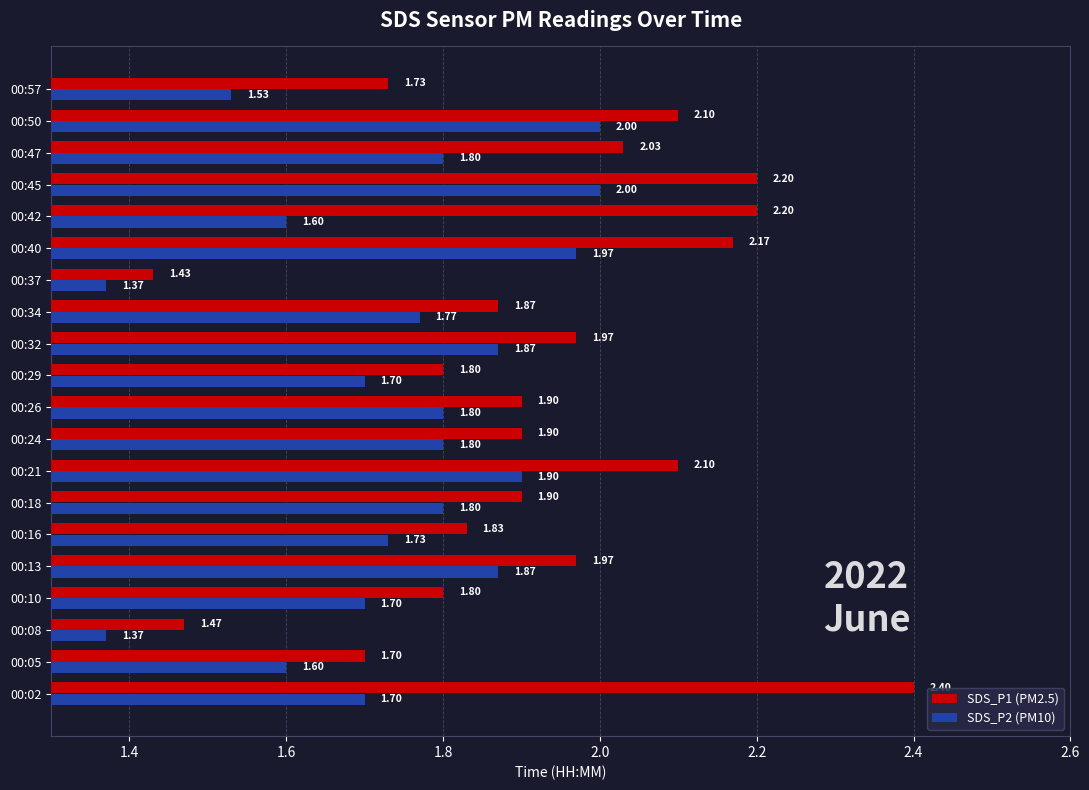

What is the average value of the SDS_P2 (PM10) series?

1.7